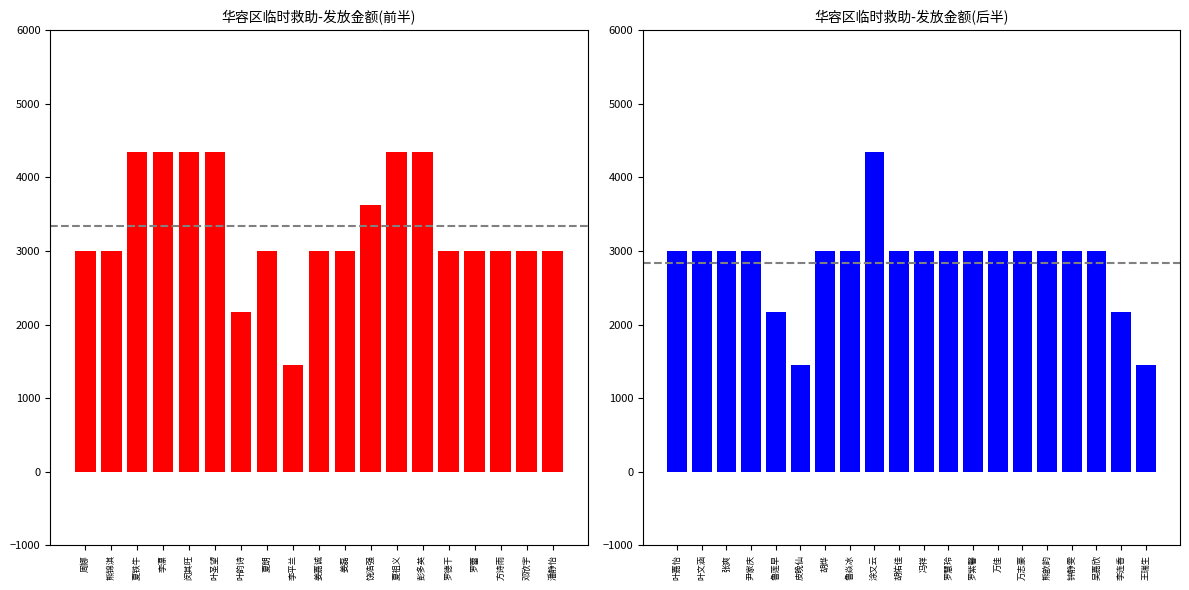

Are the bars horizontal?

No